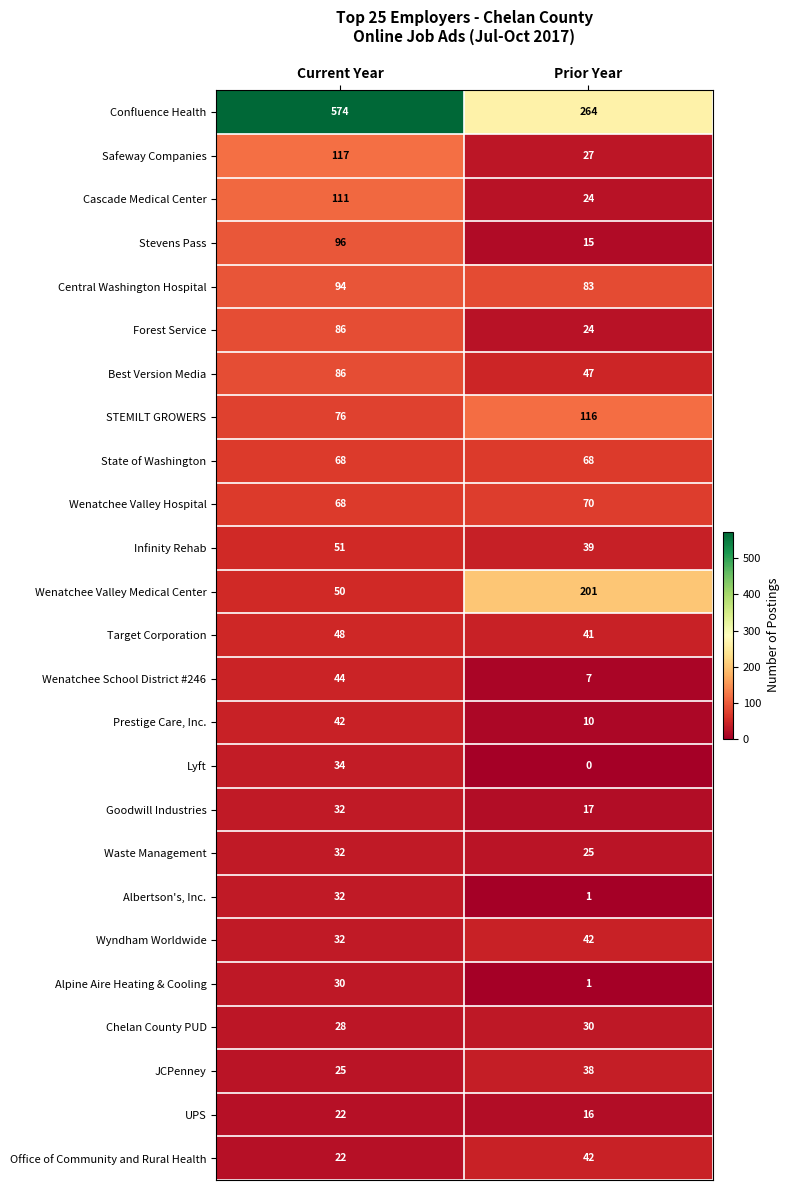

What is the maximum value shown in the chart?

574